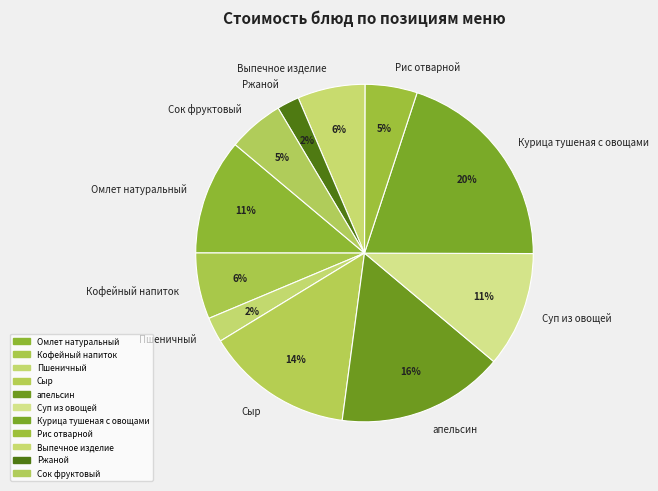

How many slices are in this pie chart?

11